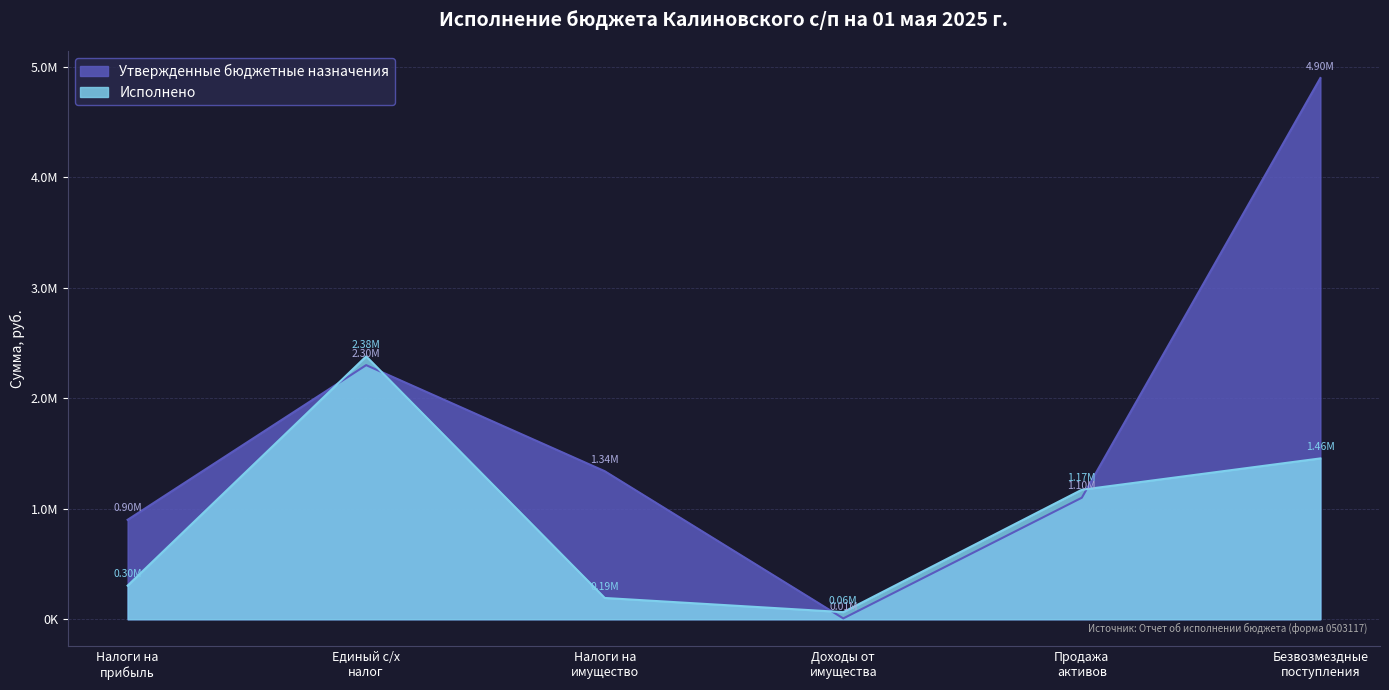

What are all the series names shown in the legend?

Утвержденные бюджетные назначения, Исполнено